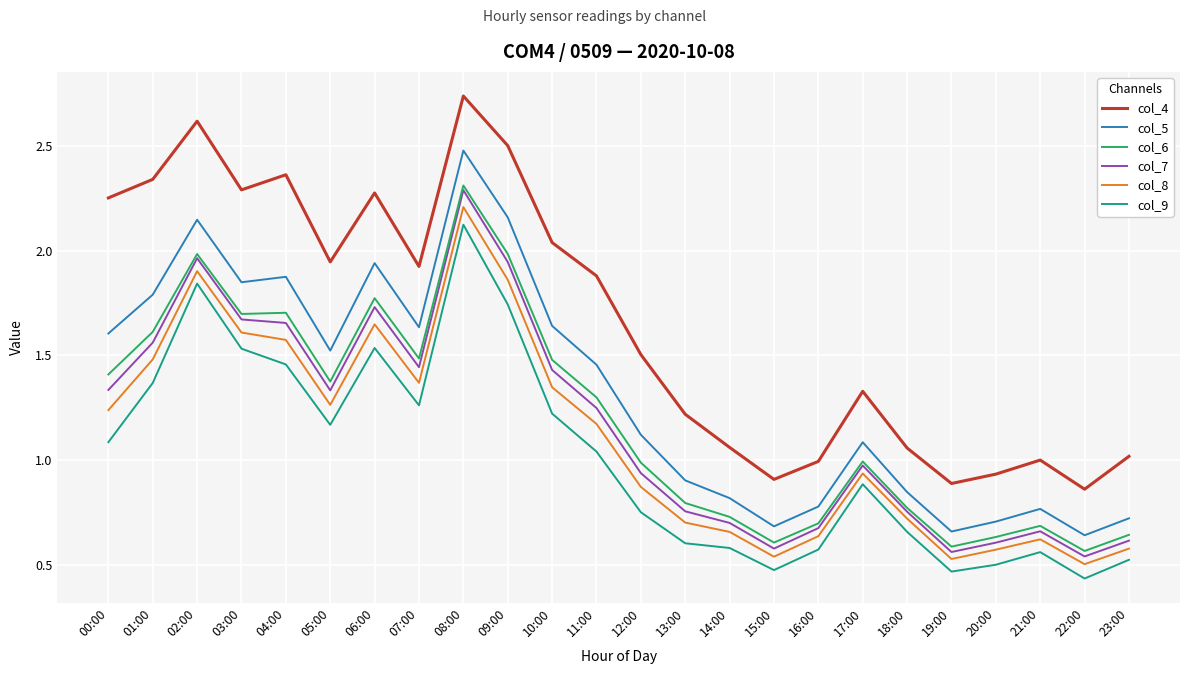

How many lines are shown in the chart?

6